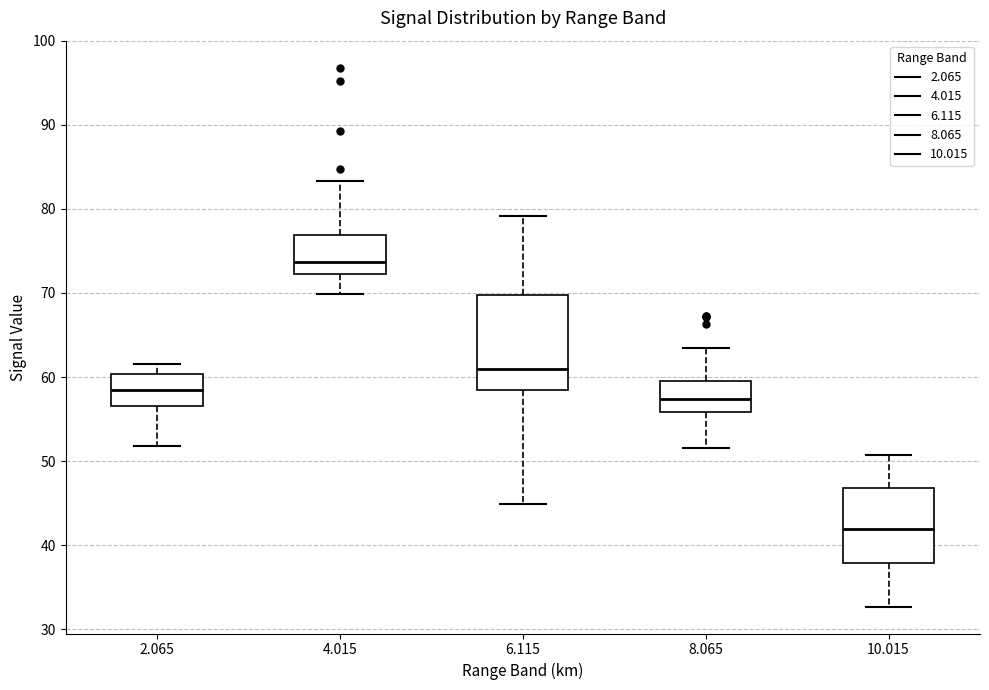

Reading left to right, read every box against the y-axis: the position of its median line, the range the box covers, and the ends of its whiskers. The values are not printed on the chart, so give them approximately, as read against the axis.

2.065: median 59, box 57 to 60, whiskers 52 to 62
4.015: median 74, box 72 to 77, whiskers 70 to 83
6.115: median 61, box 58 to 70, whiskers 45 to 79
8.065: median 57, box 56 to 60, whiskers 52 to 64
10.015: median 42, box 38 to 47, whiskers 33 to 51